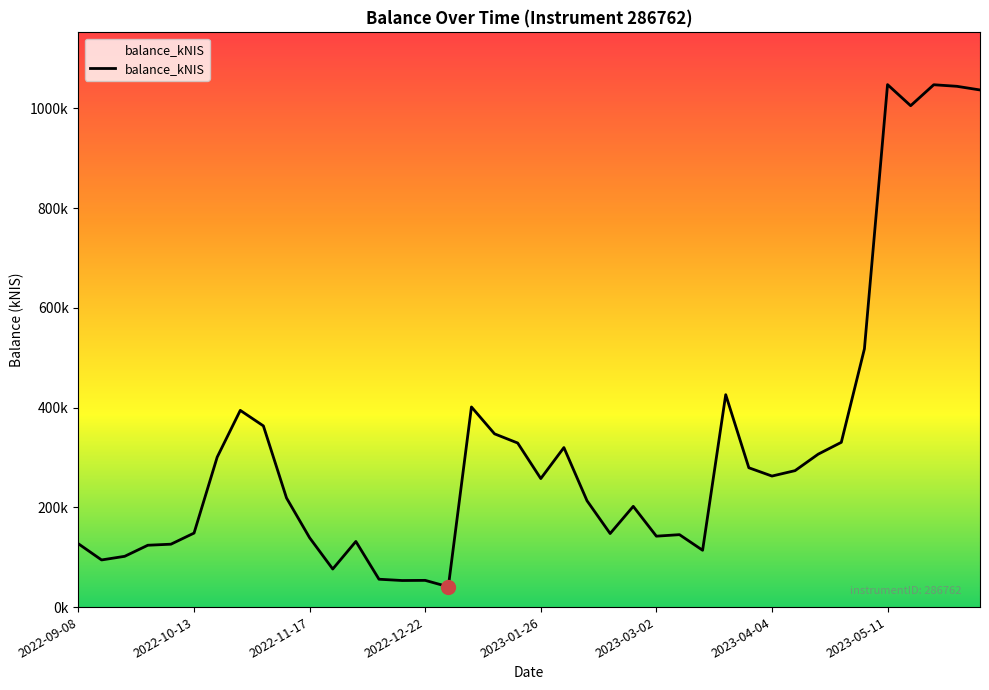

True or false: the data has more than 0 interior local peaks.

True